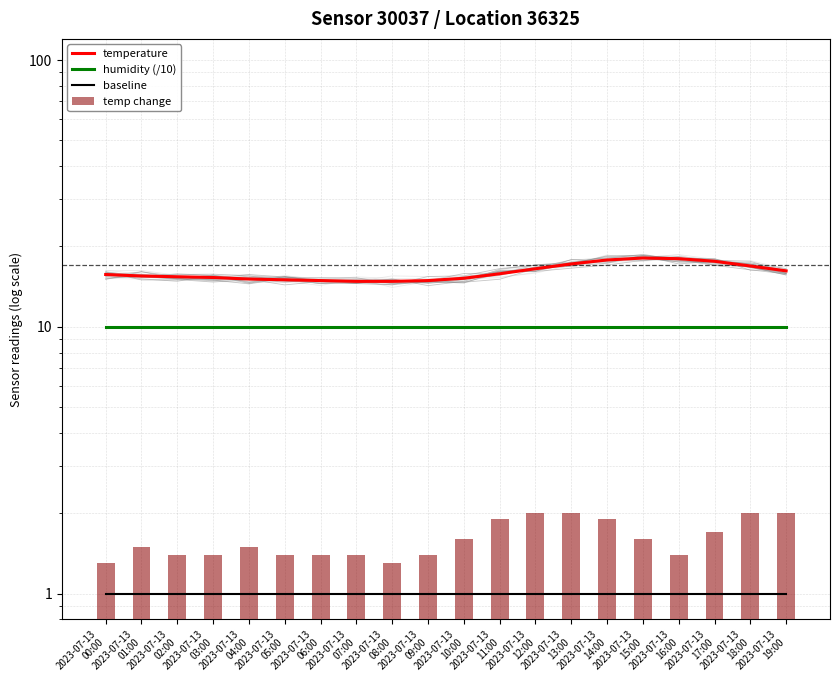

What is the sum of all baseline values?

20.0